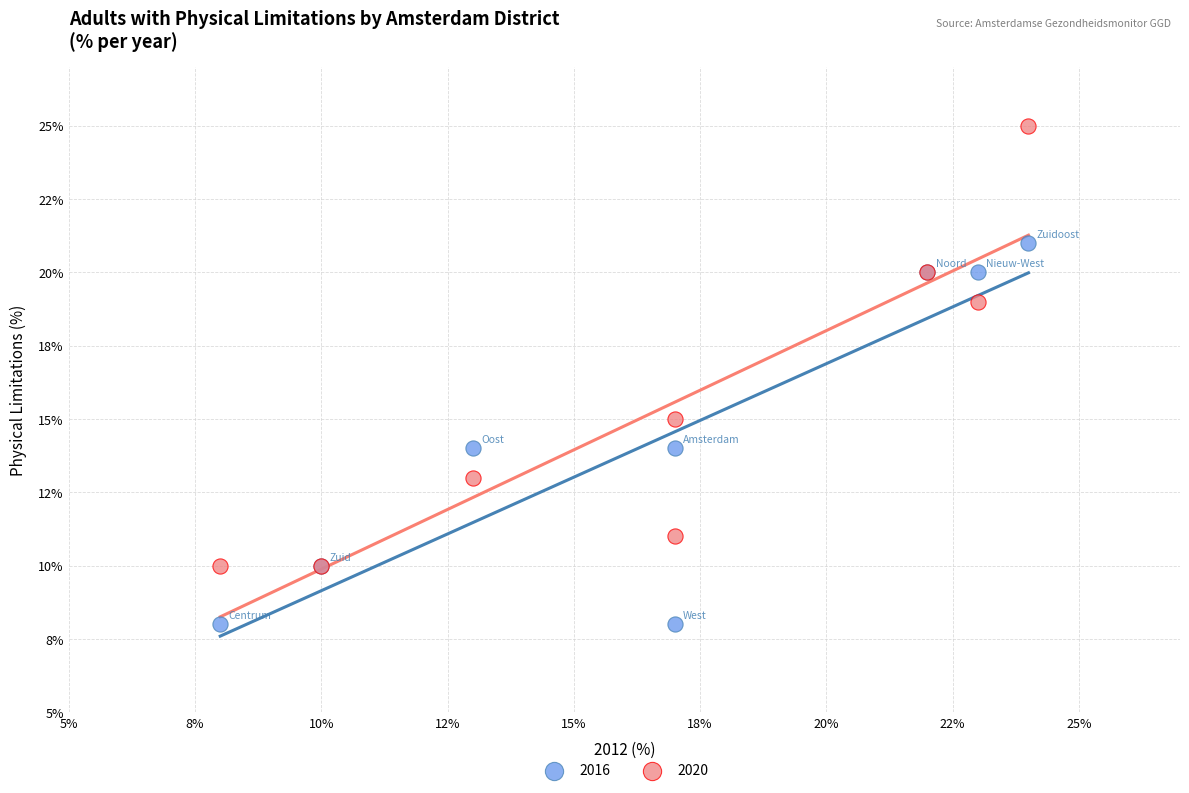

What are all the series names shown in the legend?

2016, 2020